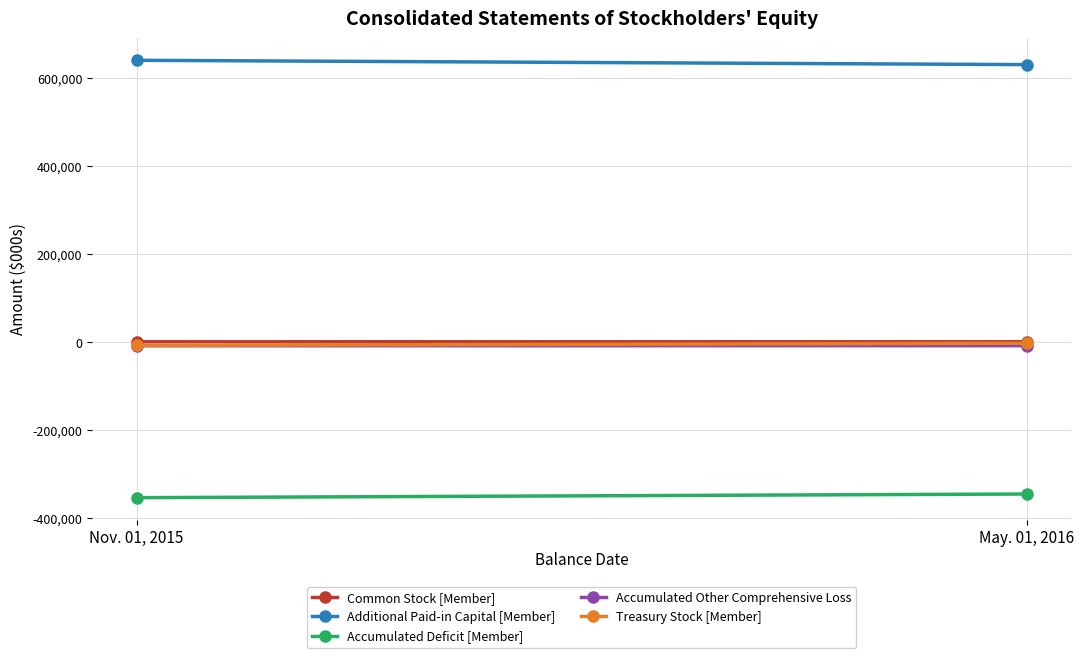

What is the minimum value shown in the chart?

-353733